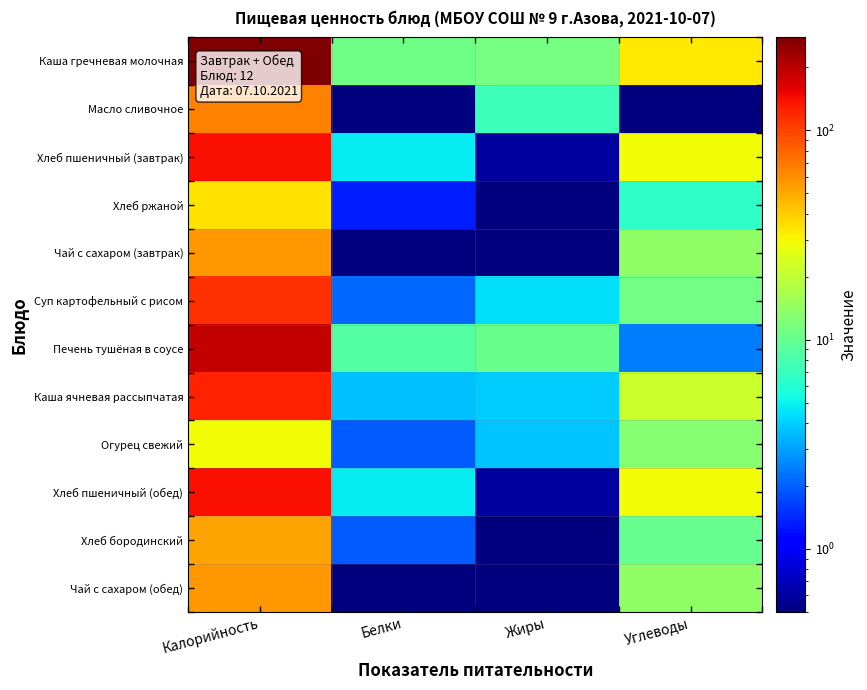

Rank the series at Белки from lowest to highest value.

Чай с сахаром (завтрак), Чай с сахаром (обед), Масло сливочное, Хлеб ржаной, Хлеб бородинский, Огурец свежий, Суп картофельный с рисом, Каша ячневая рассыпчатая, Хлеб пшеничный (завтрак), Хлеб пшеничный (обед), Печень тушёная в соусе, Каша гречневая молочная